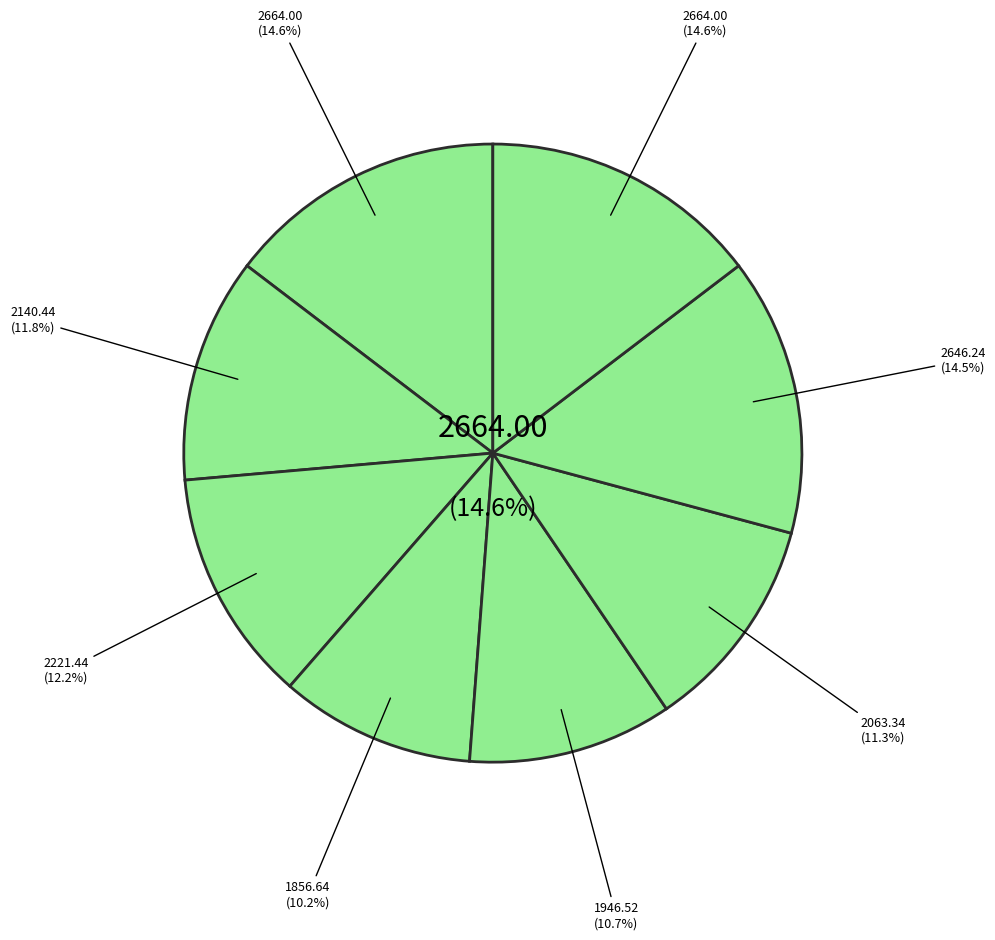

How many segments does this pie chart have?

8